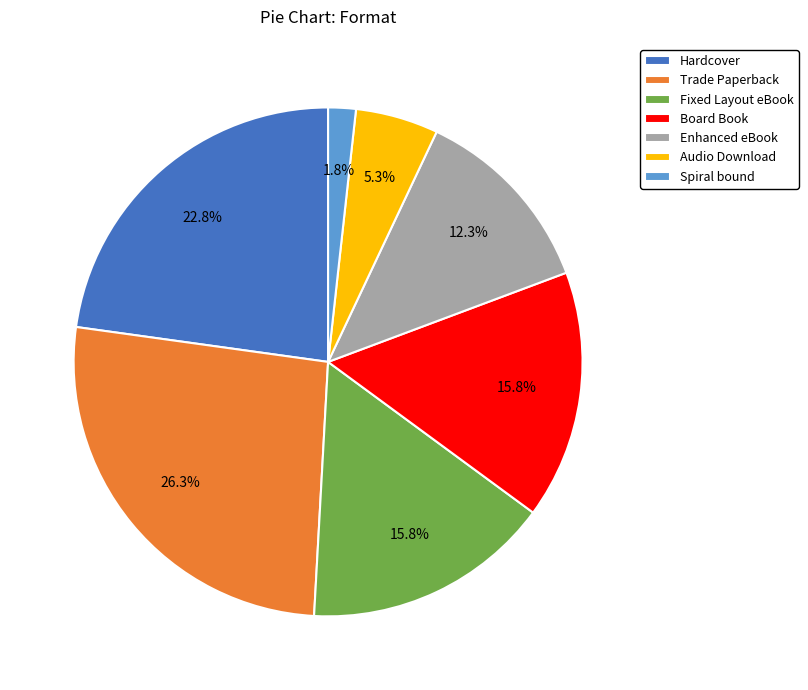

How many segments does this pie chart have?

7